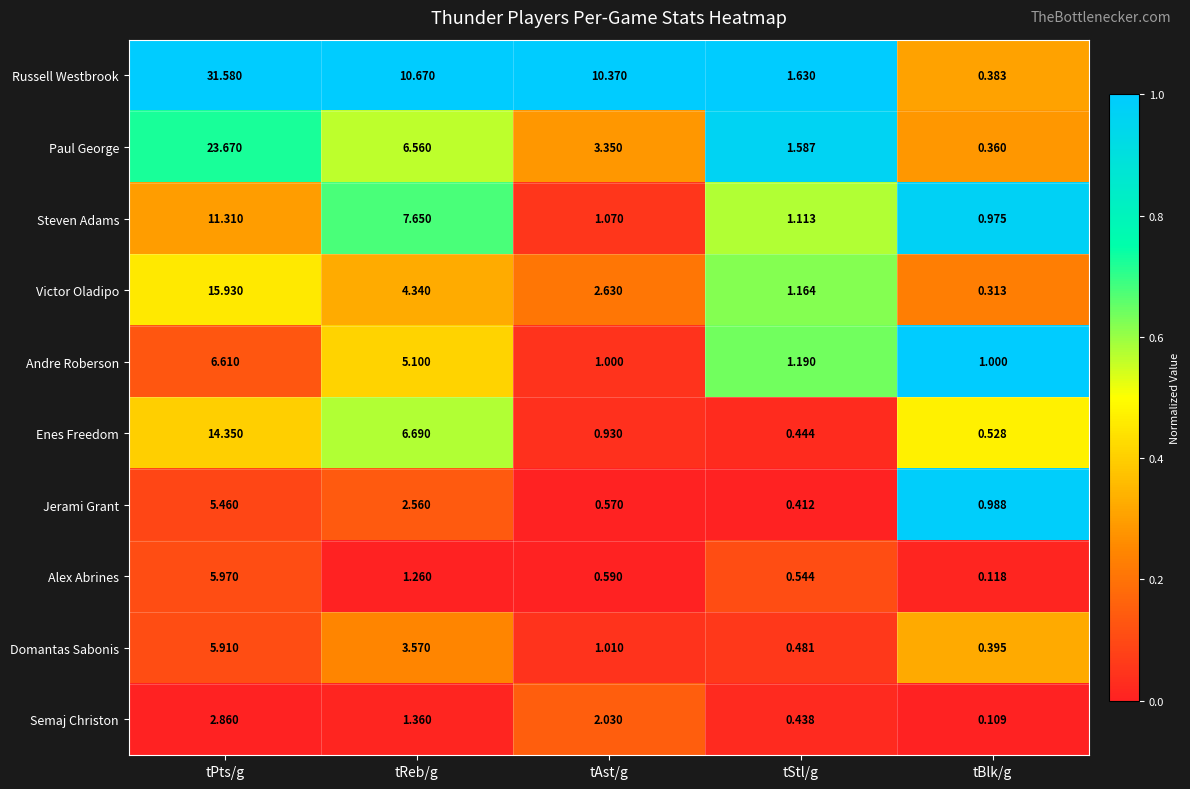

Between tReb/g and tBlk/g, which series saw the biggest shift?

Russell Westbrook